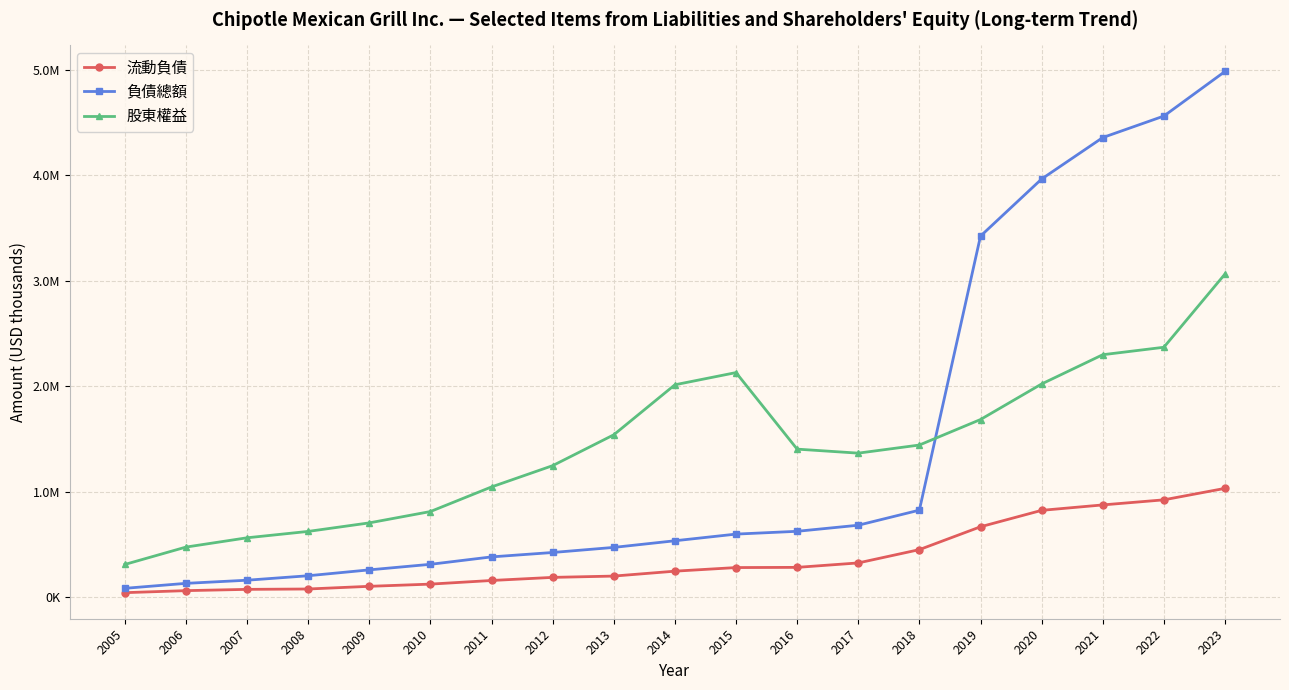

Where do 負債總額 and 股東權益 first cross each other?

2018 and 2019